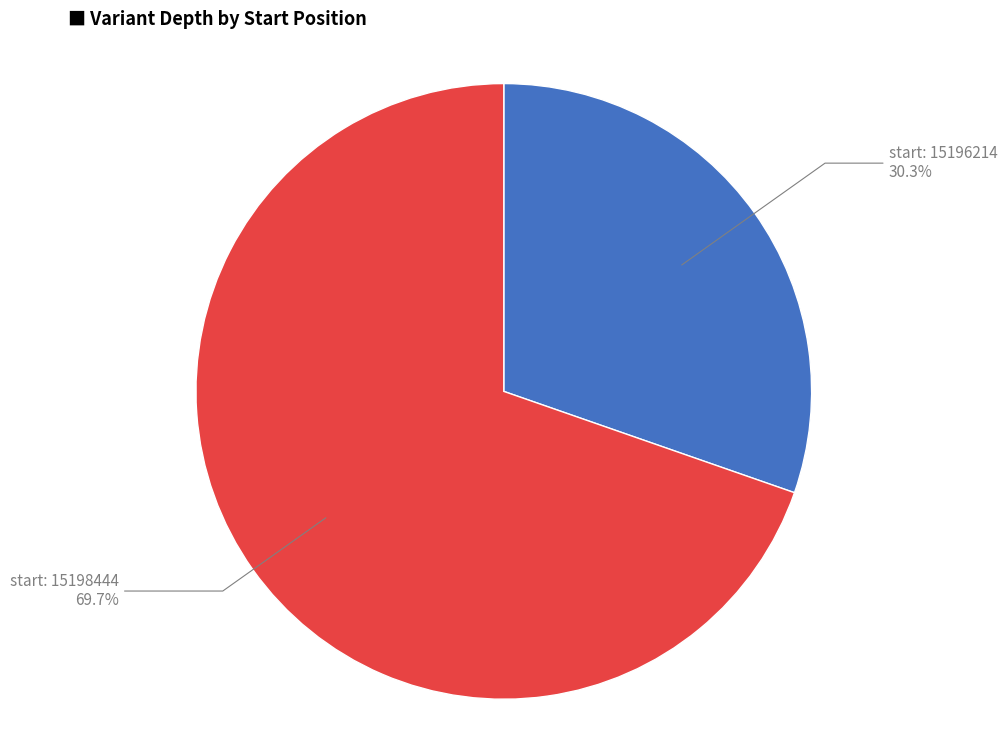

Count the number of slices in the pie.

2